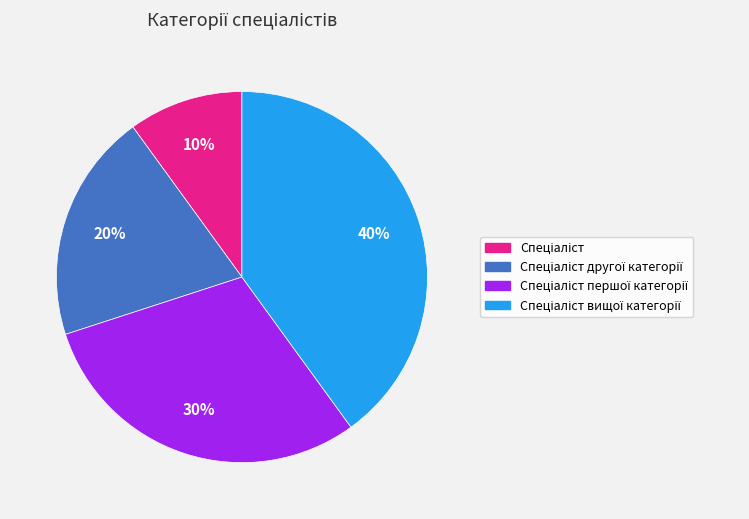

Is there a majority slice in this chart?

No